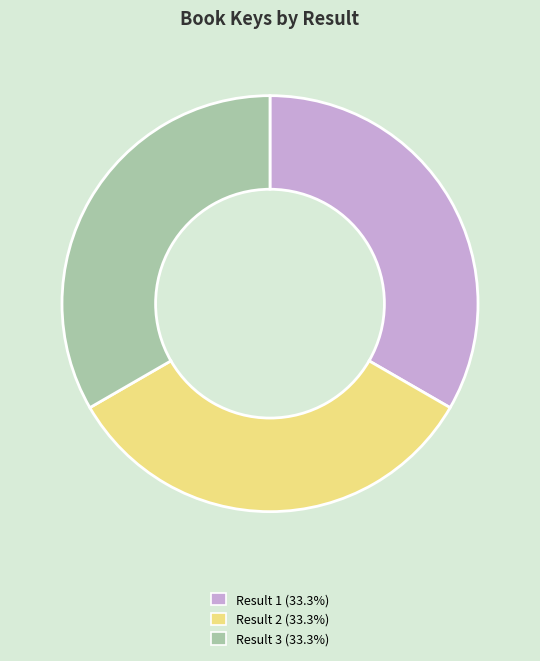

Is there a majority slice in this chart?

No